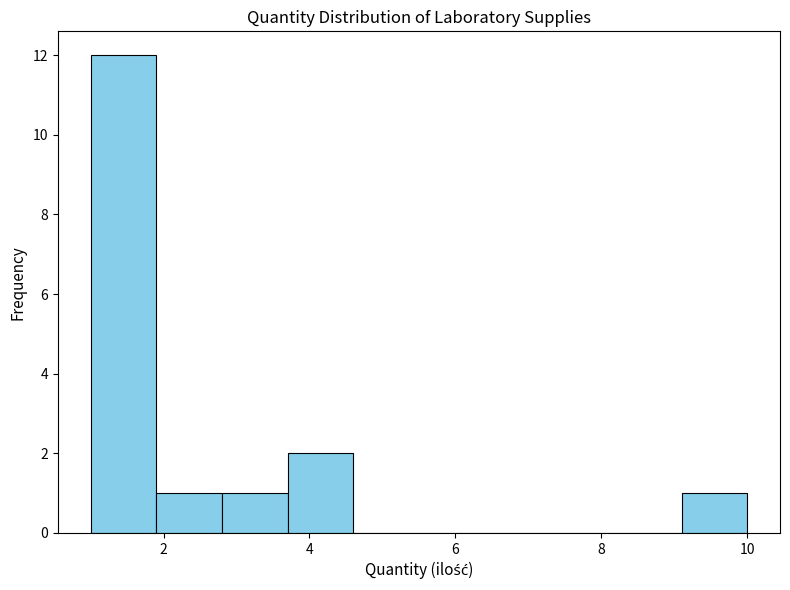

Reading left to right, list every bar in this chart as the range it spans on the x-axis followed by its height. Neither the bar edges nor the heights are printed on the chart, so give them approximately, as read against the axes.

1.0 to 1.9: 12
1.9 to 2.8: 1
2.8 to 3.7: 1
3.7 to 4.6: 2
4.6 to 5.5: 0
5.5 to 6.4: 0
6.4 to 7.3: 0
7.3 to 8.2: 0
8.2 to 9.1: 0
9.1 to 10.0: 1